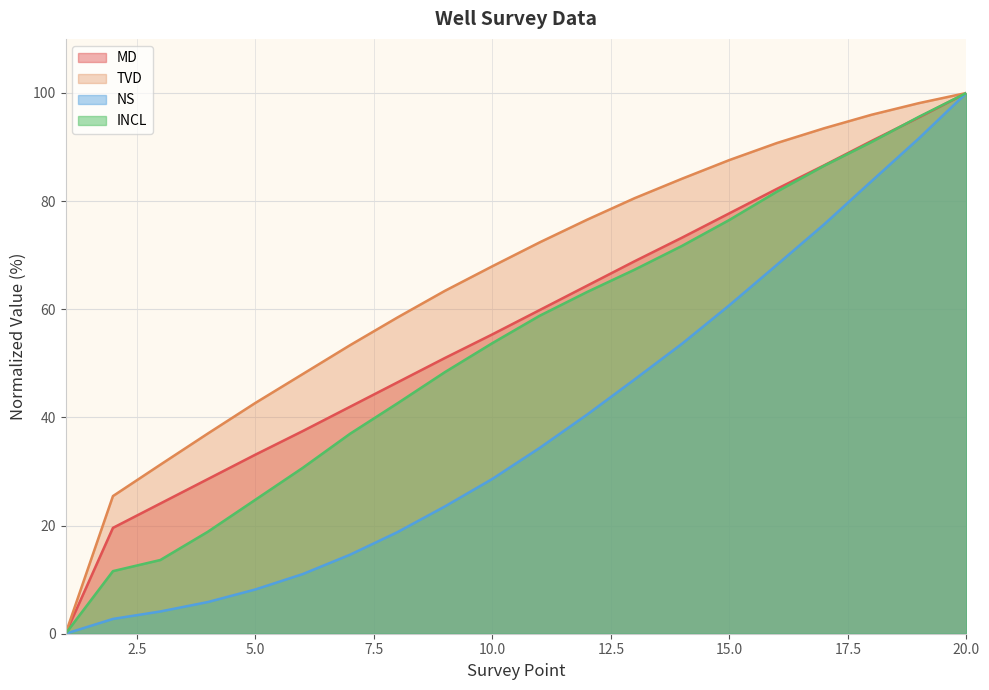

What is the difference between the MD values at 6 and 11?

22.4